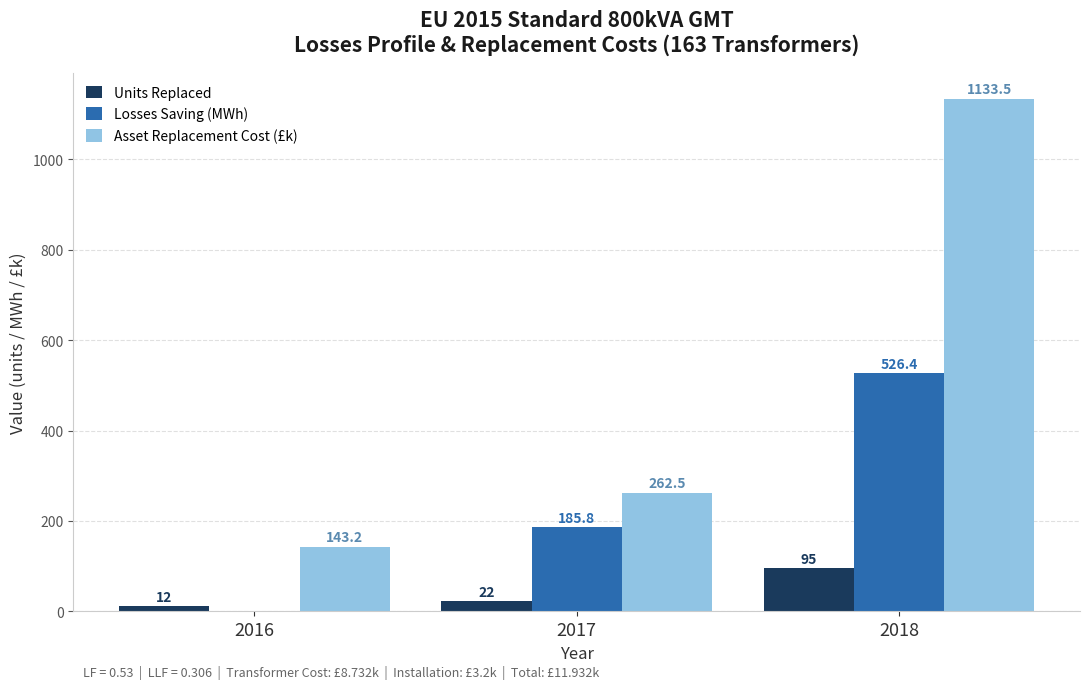

Between 2016 and 2017, which series saw the biggest shift?

Losses Saving (MWh)